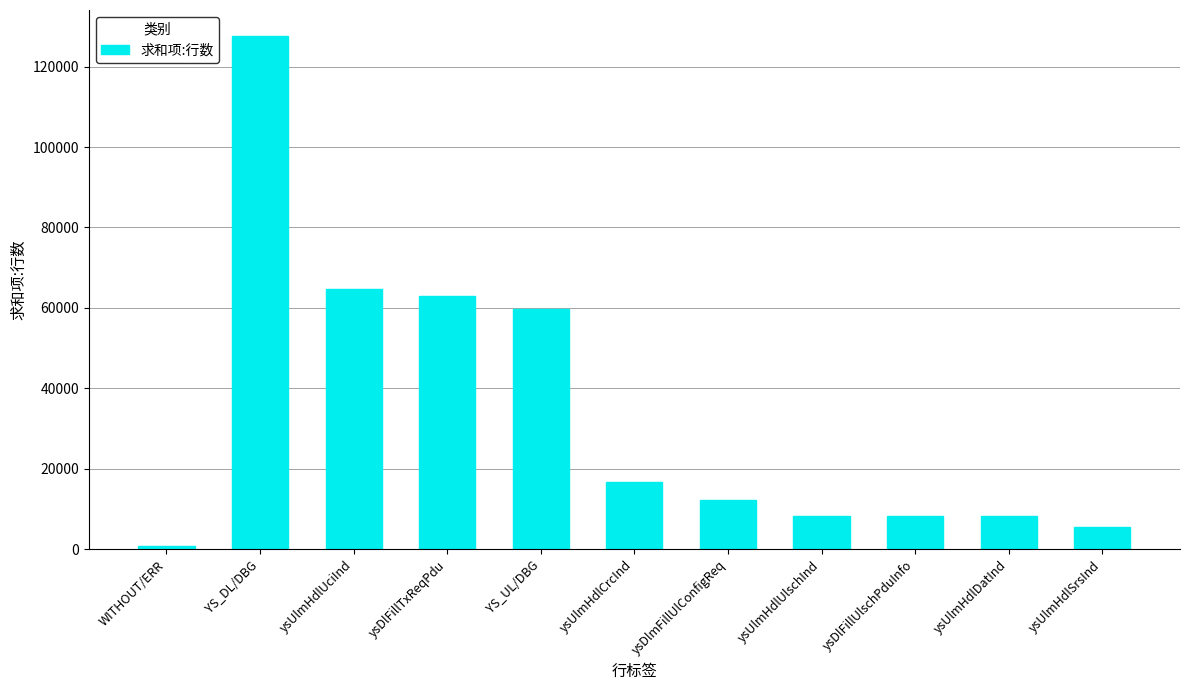

What is the label of the 3rd bar from the right?

ysDlFillUlschPduInfo